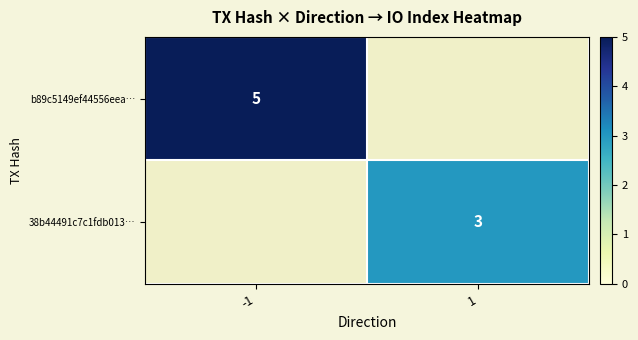

The value of 38b44491c7c1fdb013… at 1 is 5. True or false?

False